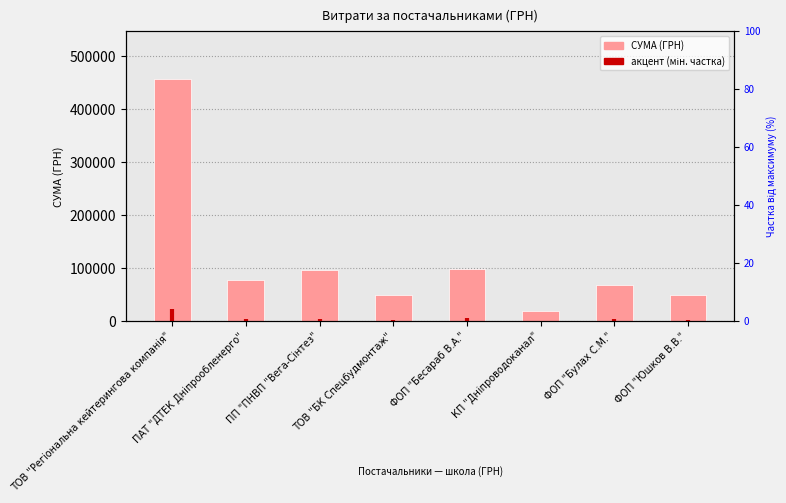

Where is the data nearest to the value 237368?

ФОП "Бесараб В.А."